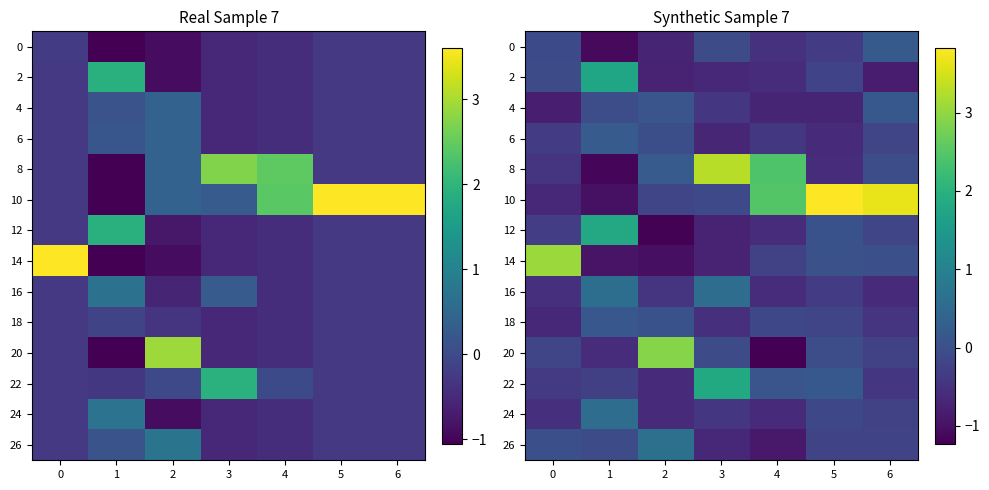

What is the spread (max minus min) of values at 5?

4.5